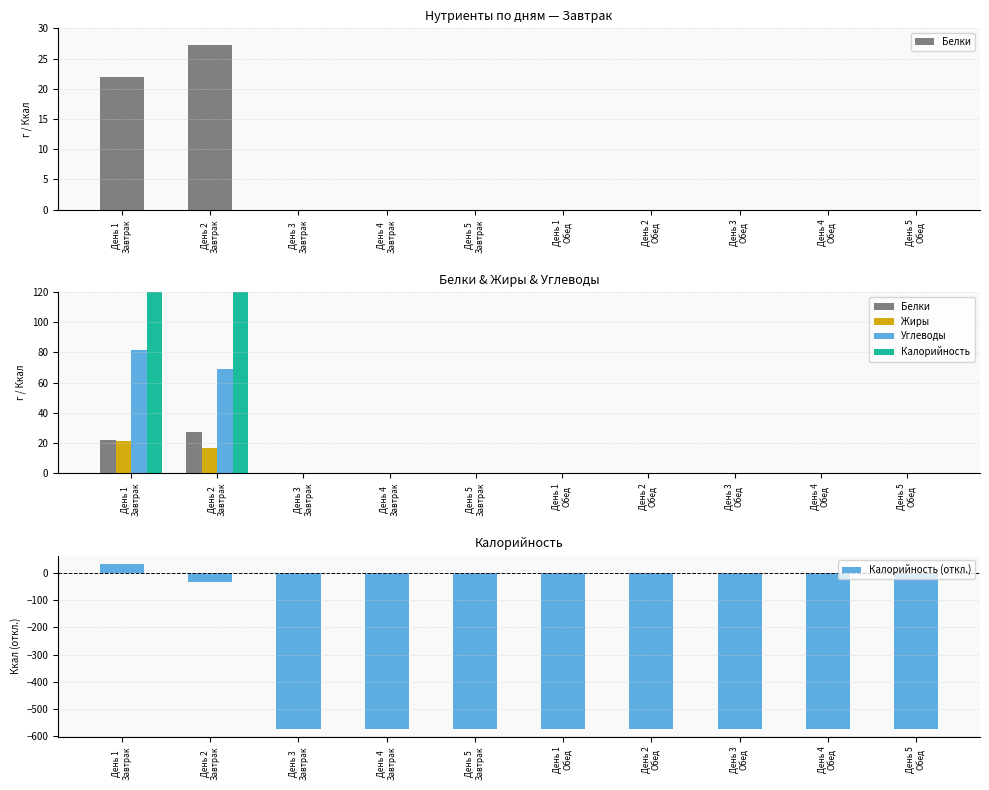

Where is Жиры nearest to the value 10?

День 2
Завтрак